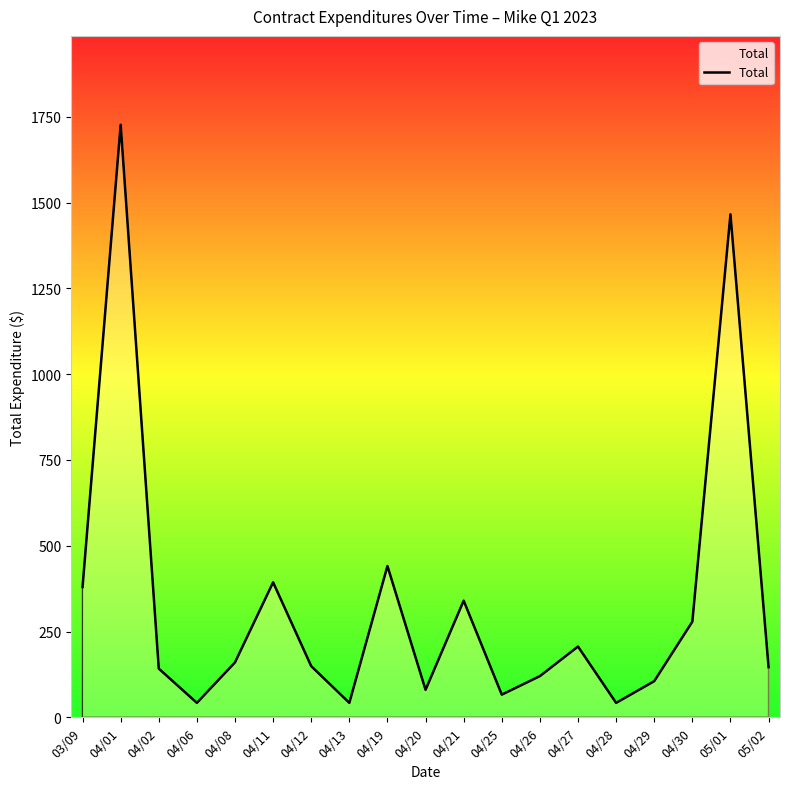

What is the value of the 17th point from the left?

278.6